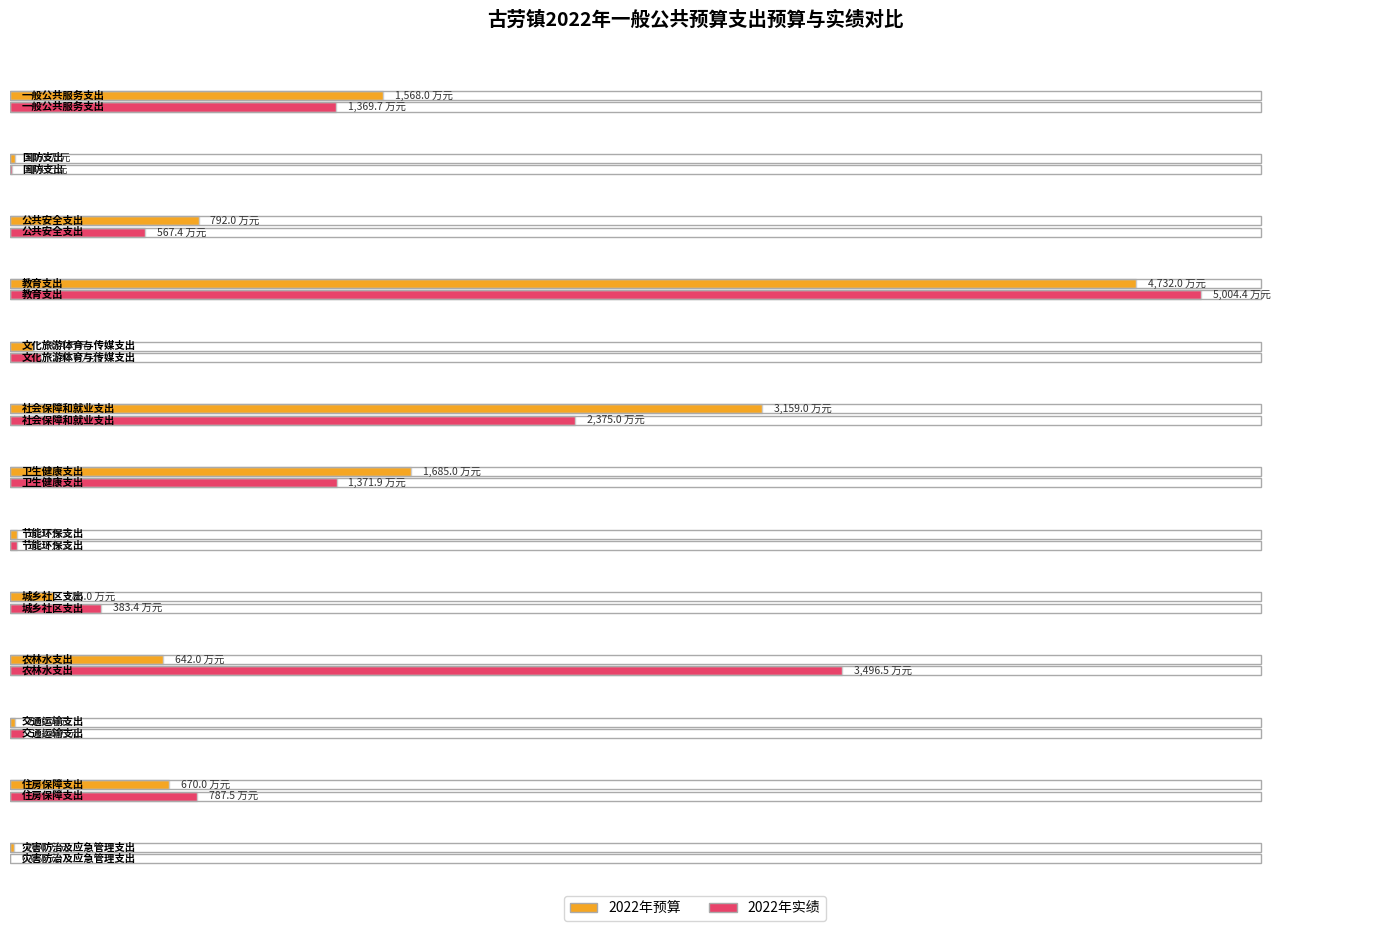

What is the label of the 9th bar from the right?

文化旅游体育与传媒支出